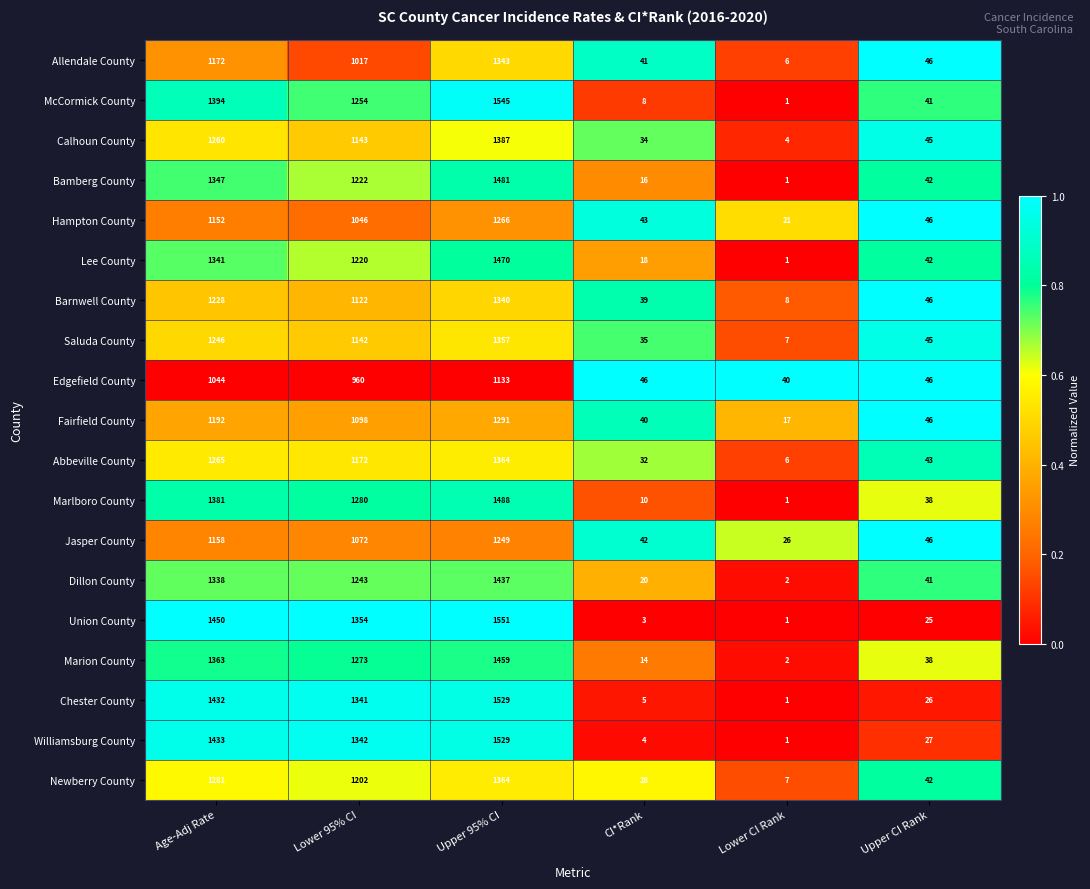

What is the sum of all Chester County values?

4334